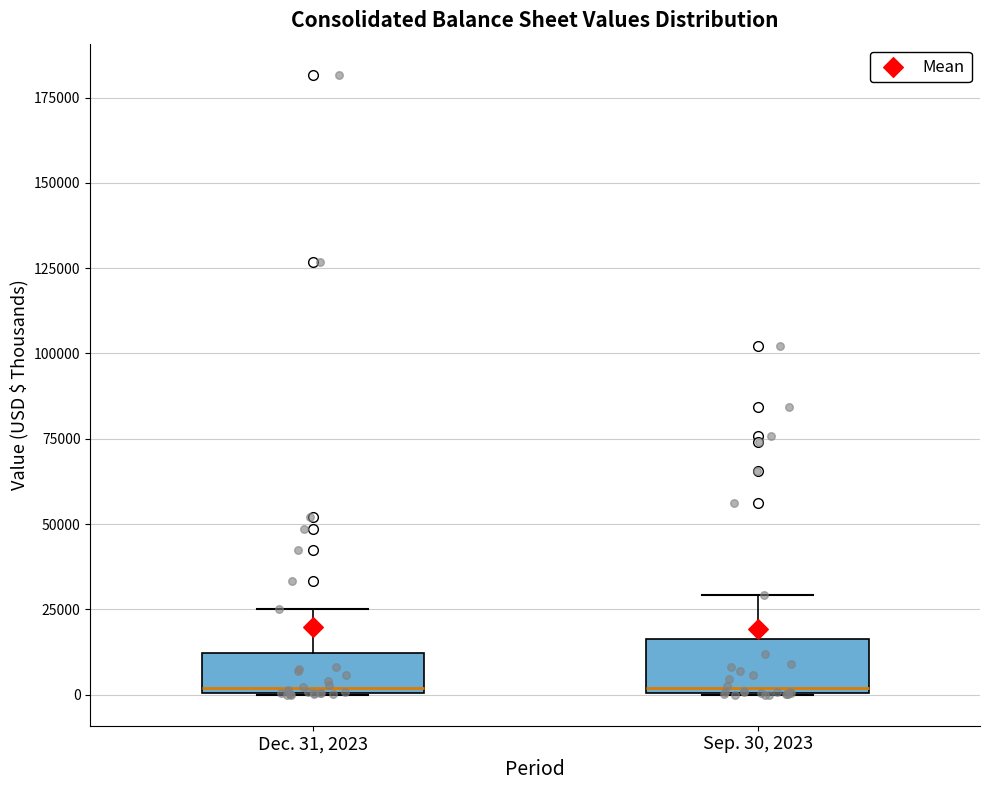

Where does the upper whisker of the box for Dec. 31, 2023 end on the y-axis? The values are not printed on the chart, so give them approximately, as read against the axis.

25000